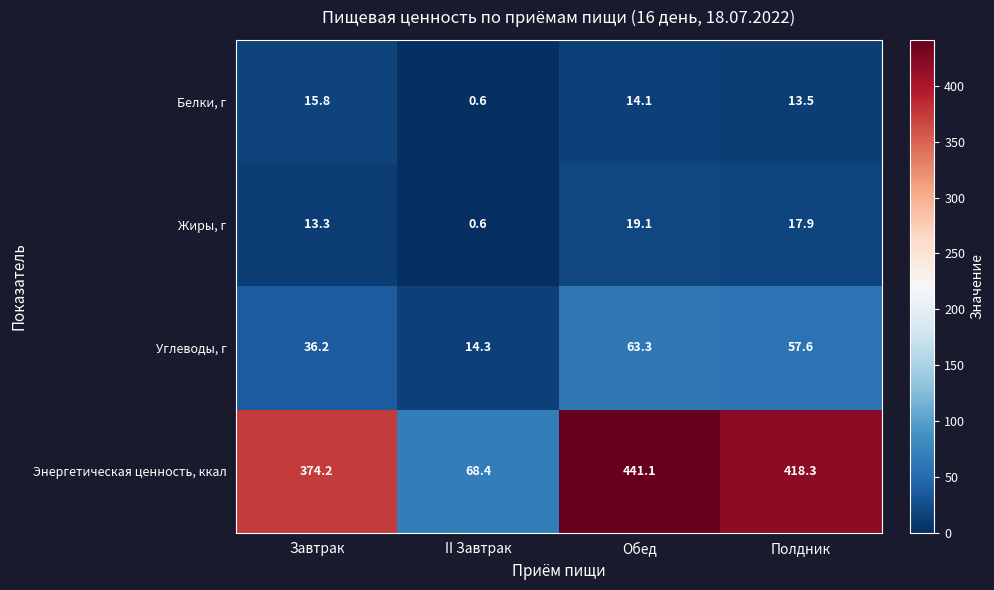

Is it true that Углеводы, г equals 98.6 at Обед?

False